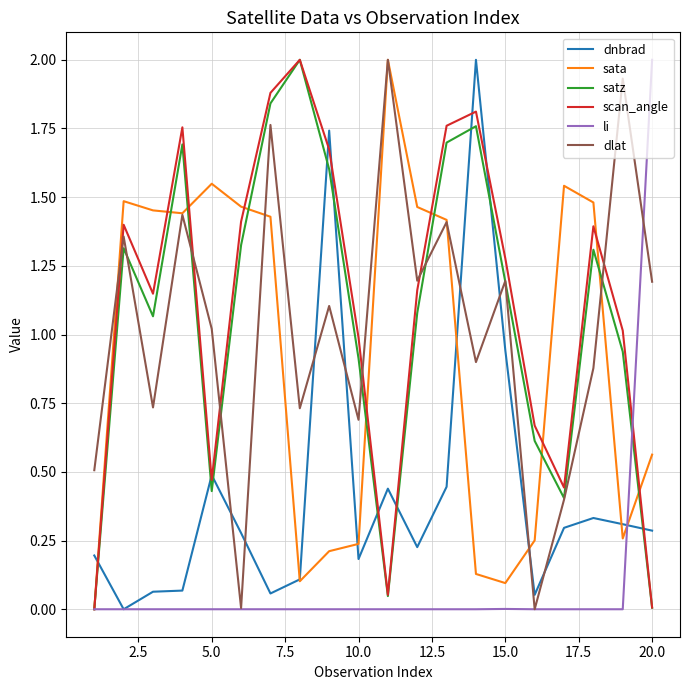

How many categories are shown in the chart?

20